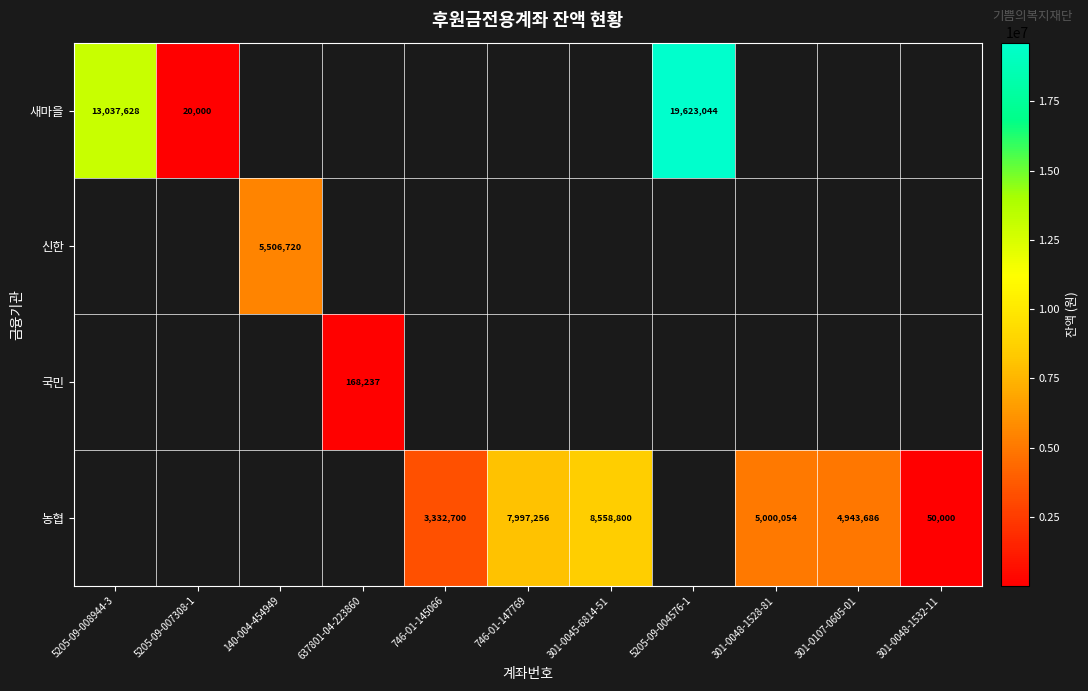

The 새마을 series shows 19623044 at 5205-09-004576-1. True or false?

True